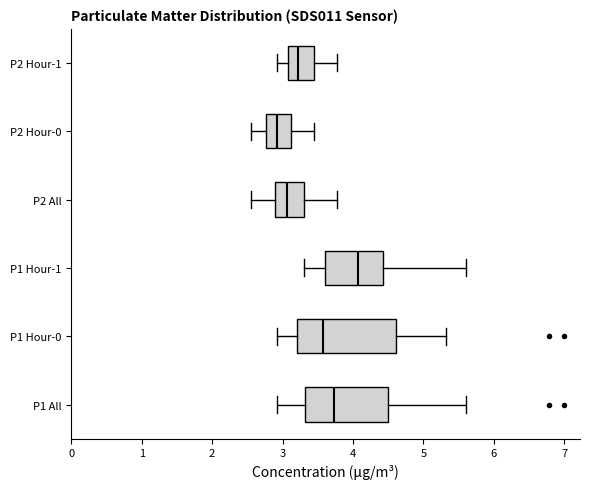

Which box is the widest, from its left edge to its right edge?

P1 Hour-0